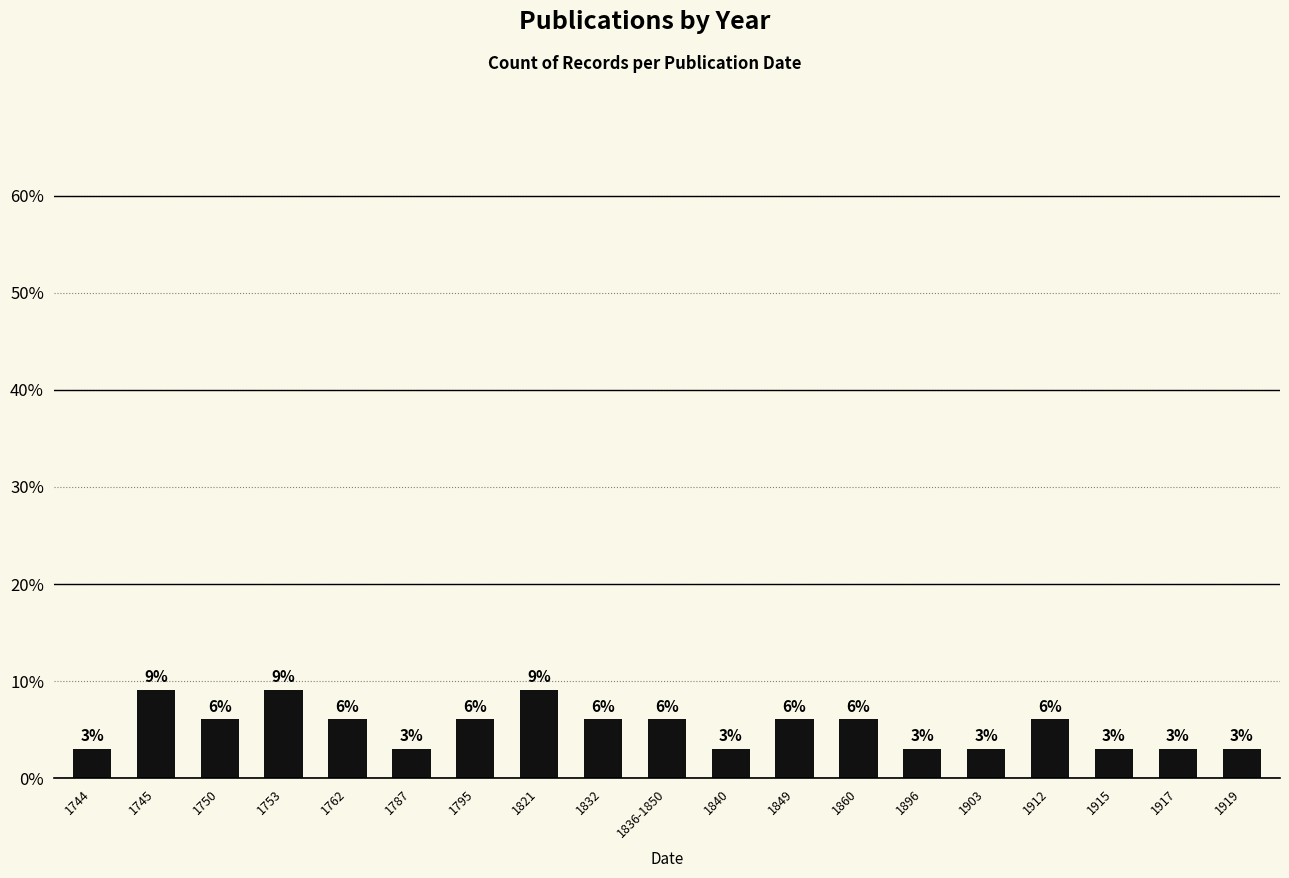

Which category has the lowest value across all series?

1744